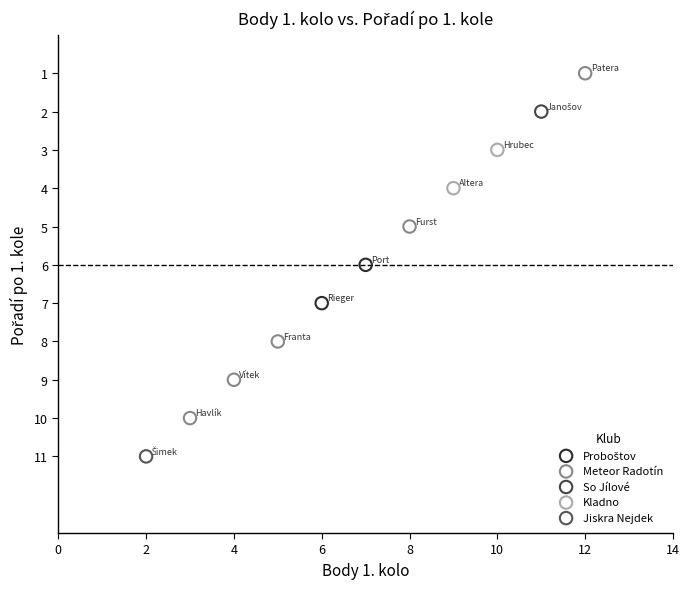

Which series reaches the minimum Y coordinate?

Meteor Radotín